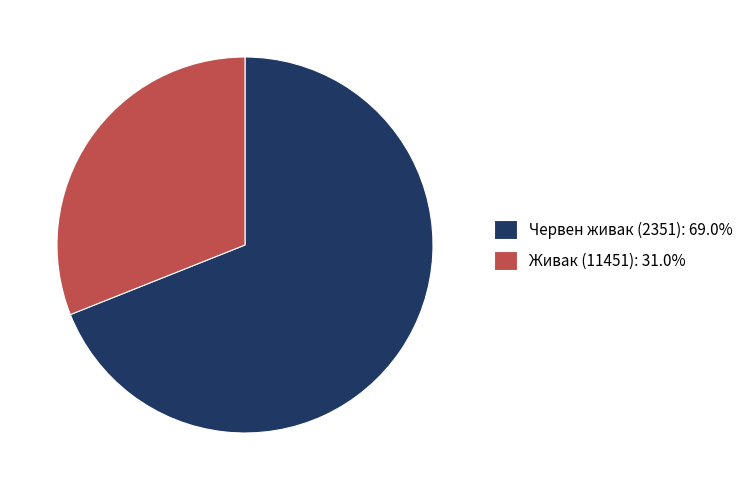

Between Живак (11451) and Червен живак (2351), which is larger?

Червен живак (2351)